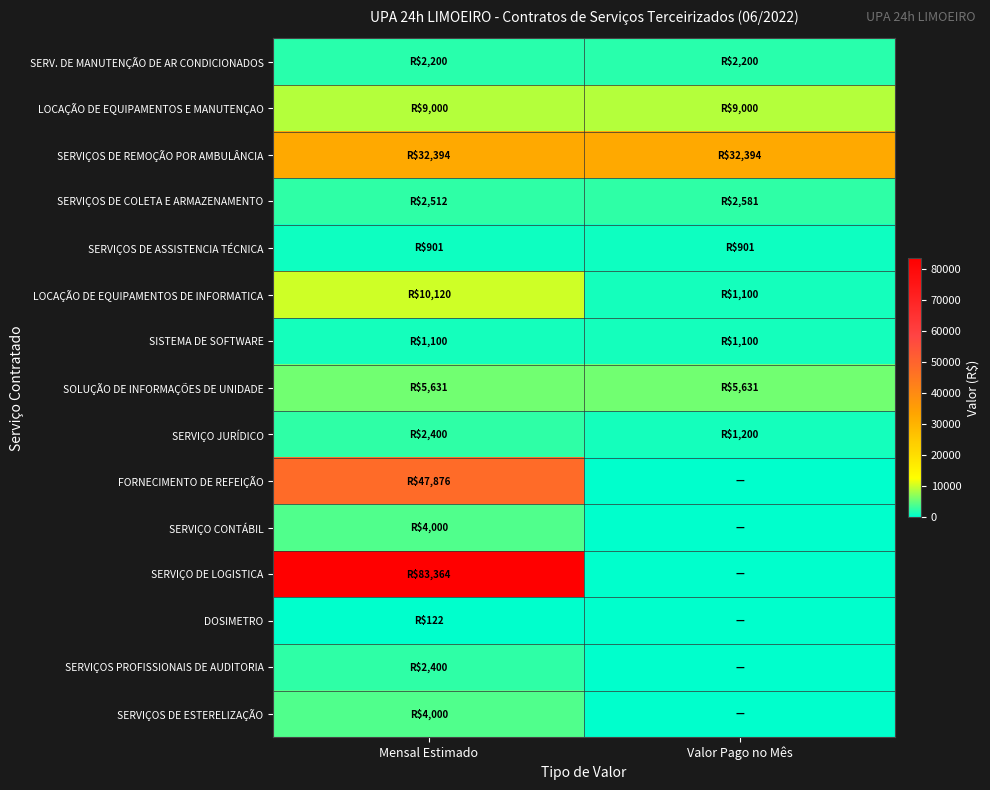

Reading left to right, what are all the values shown in this chart?

SERV. DE MANUTENÇÃO DE AR CONDICIONADOS: Mensal Estimado=2200.0	Valor Pago no Mês=2200.0
LOCAÇÃO DE EQUIPAMENTOS E MANUTENÇAO: Mensal Estimado=9000.0	Valor Pago no Mês=9000.0
SERVIÇOS DE REMOÇÃO POR AMBULÂNCIA: Mensal Estimado=32394.5	Valor Pago no Mês=32394.5
SERVIÇOS DE COLETA E ARMAZENAMENTO: Mensal Estimado=2512.1	Valor Pago no Mês=2581.2
SERVIÇOS DE ASSISTENCIA TÉCNICA: Mensal Estimado=900.8	Valor Pago no Mês=900.8
LOCAÇÃO DE EQUIPAMENTOS DE INFORMATICA: Mensal Estimado=10120.0	Valor Pago no Mês=1100.0
SISTEMA DE SOFTWARE: Mensal Estimado=1100.0	Valor Pago no Mês=1100.0
SOLUÇÃO DE INFORMAÇÕES DE UNIDADE: Mensal Estimado=5631.0	Valor Pago no Mês=5631.0
SERVIÇO JURÍDICO: Mensal Estimado=2400.0	Valor Pago no Mês=1200.0
FORNECIMENTO DE REFEIÇÃO: Mensal Estimado=47875.5	Valor Pago no Mês=0.0
SERVIÇO CONTÁBIL: Mensal Estimado=4000.0	Valor Pago no Mês=0.0
SERVIÇO DE LOGISTICA: Mensal Estimado=83364.0	Valor Pago no Mês=0.0
DOSIMETRO: Mensal Estimado=122.0	Valor Pago no Mês=0.0
SERVIÇOS PROFISSIONAIS DE AUDITORIA: Mensal Estimado=2400.0	Valor Pago no Mês=0.0
SERVIÇOS DE ESTERELIZAÇÃO: Mensal Estimado=4000.0	Valor Pago no Mês=0.0